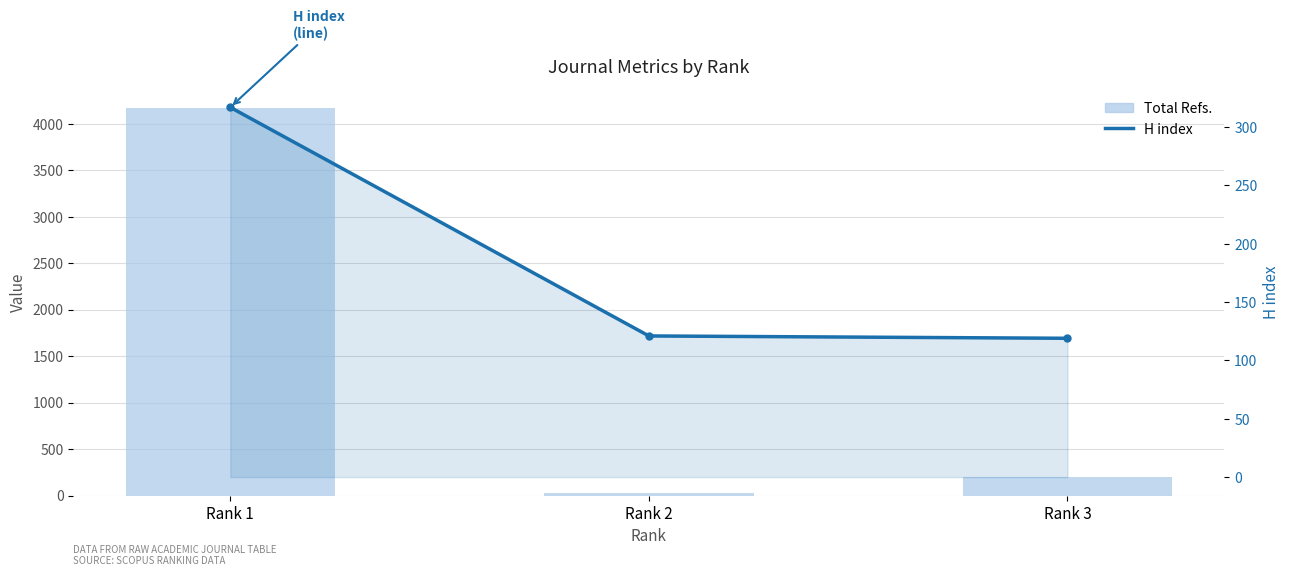

Reading right to left, extract all data points from this chart.

Total Refs.: Rank 3=198	Rank 2=27	Rank 1=4166
H index: Rank 3=119	Rank 2=121	Rank 1=317